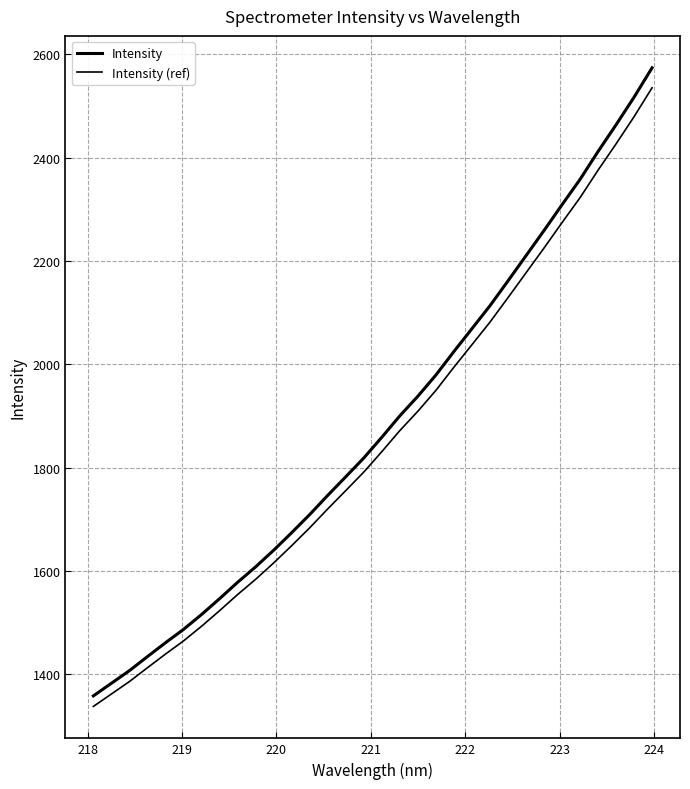

Does the chart display data point markers on the line(s)?

No